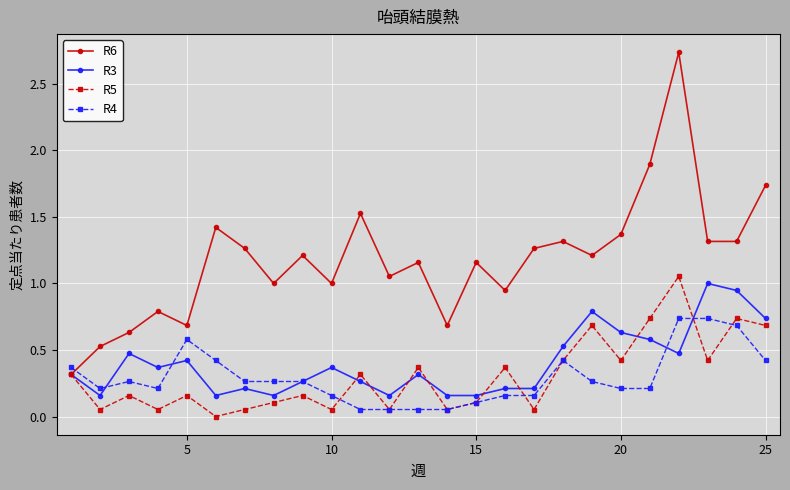

Which series has the widest spread of values?

R6